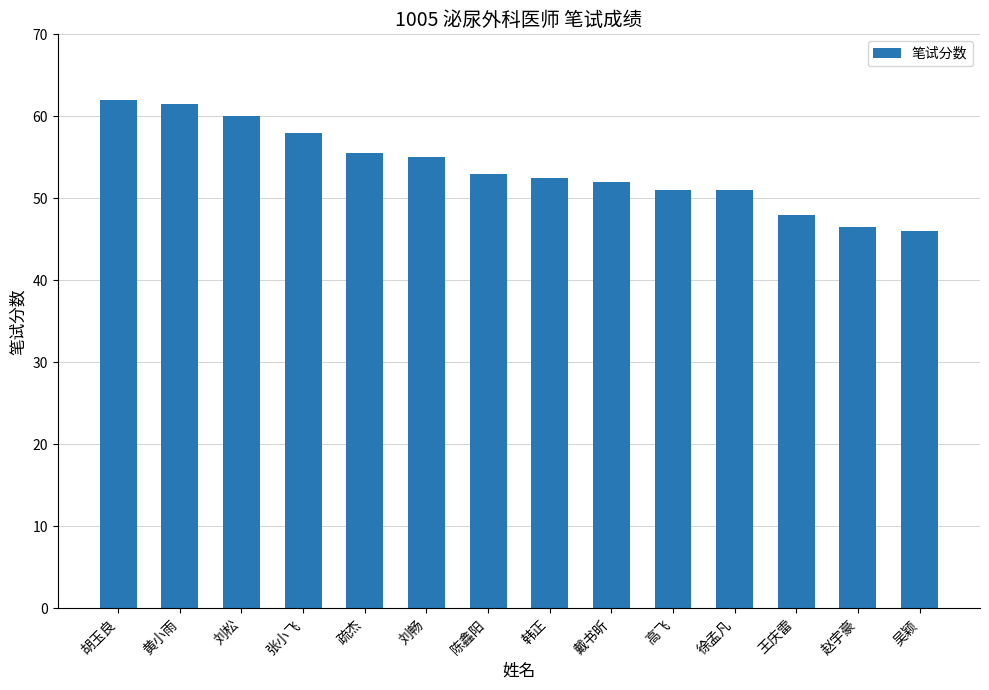

What position from the left is 韩正?

8